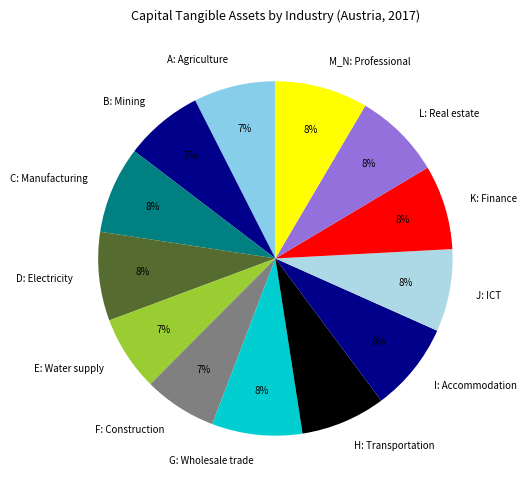

Is there any slice that represents more than half of the pie?

No